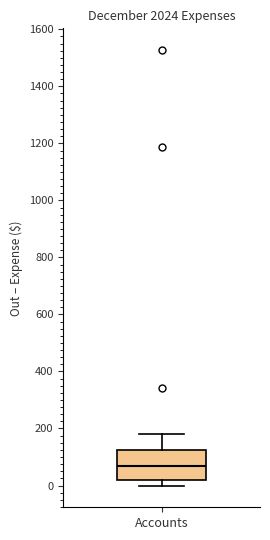

Where is the upper edge of the box for Accounts on the y-axis? The values are not printed on the chart, so give them approximately, as read against the axis.

120